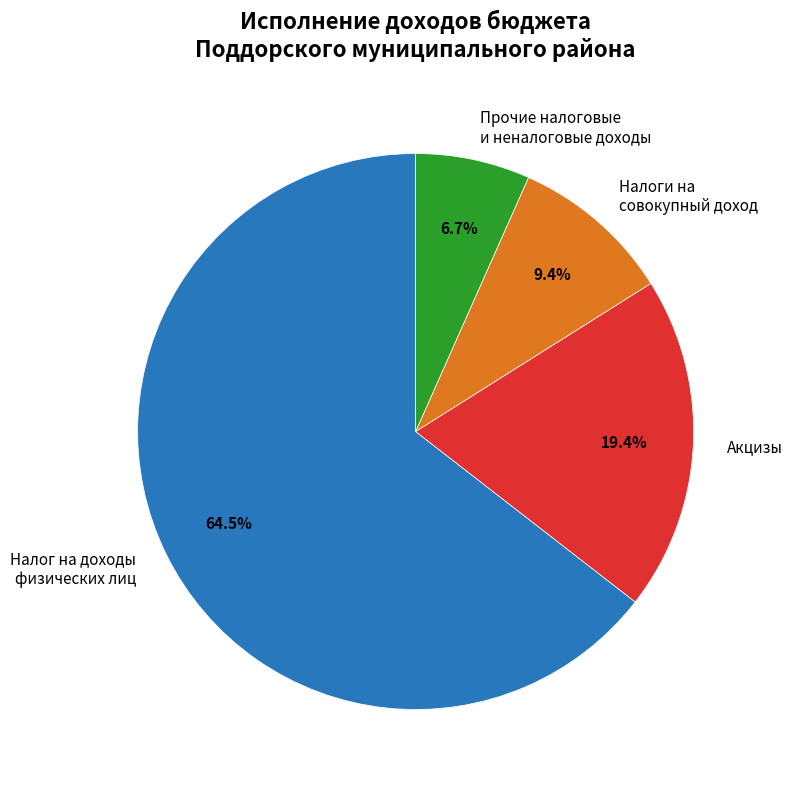

Which slice represents more than half of the pie?

Налог на доходы физических лиц